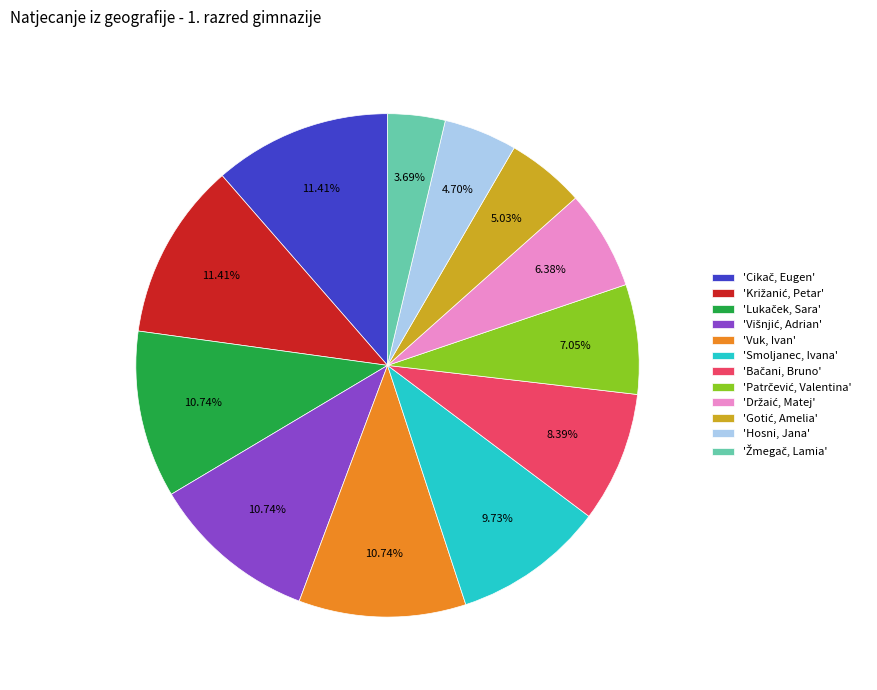

Does any single category account for the majority?

No